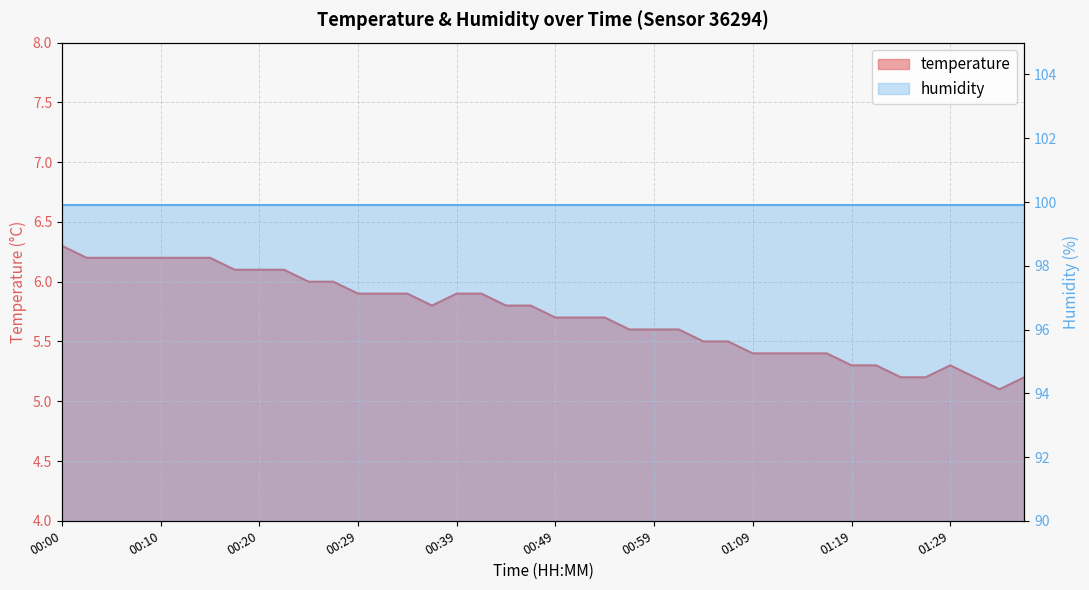

True or false: the data shows 5.4 at 01:14.

True